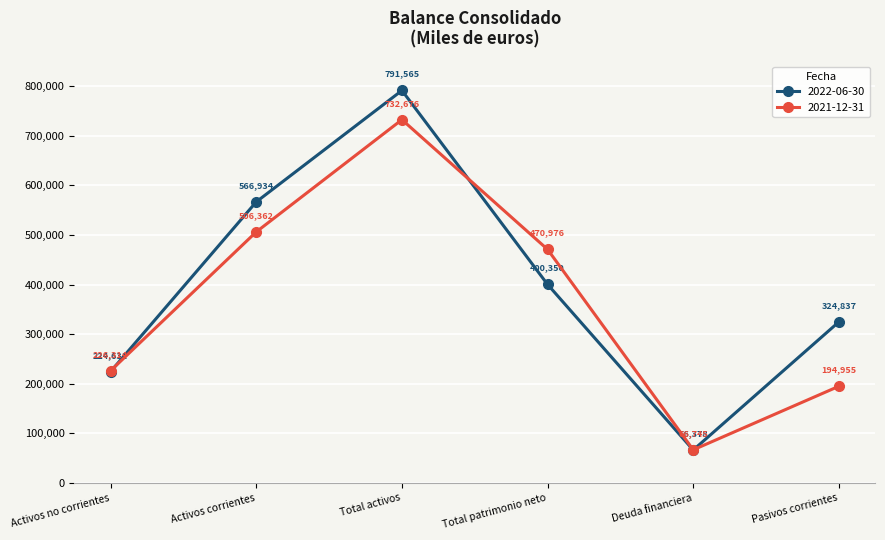

True or false: 2022-06-30 and 2021-12-31 intersect in this chart.

True